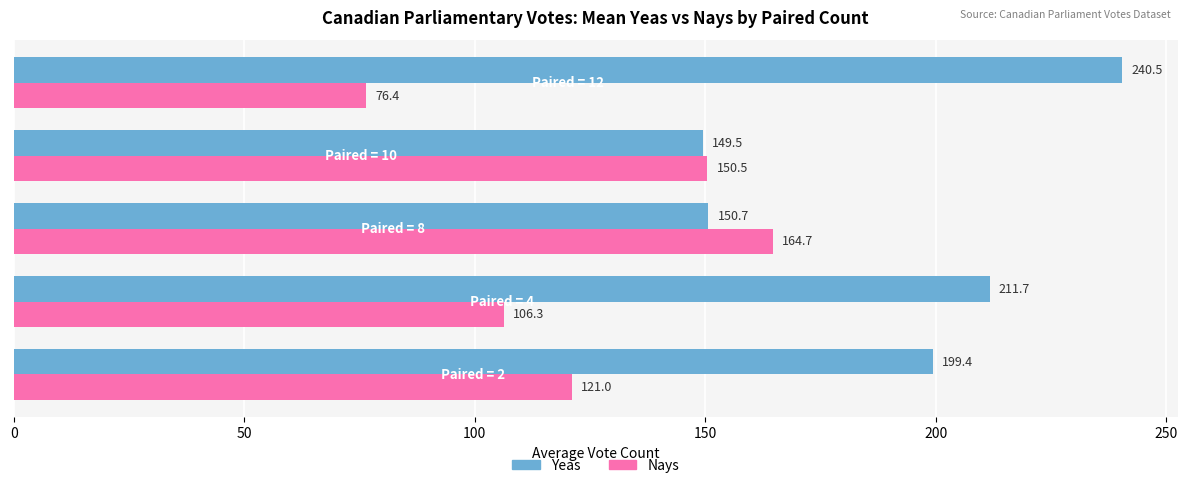

What is the sum of all Nays values?

618.9